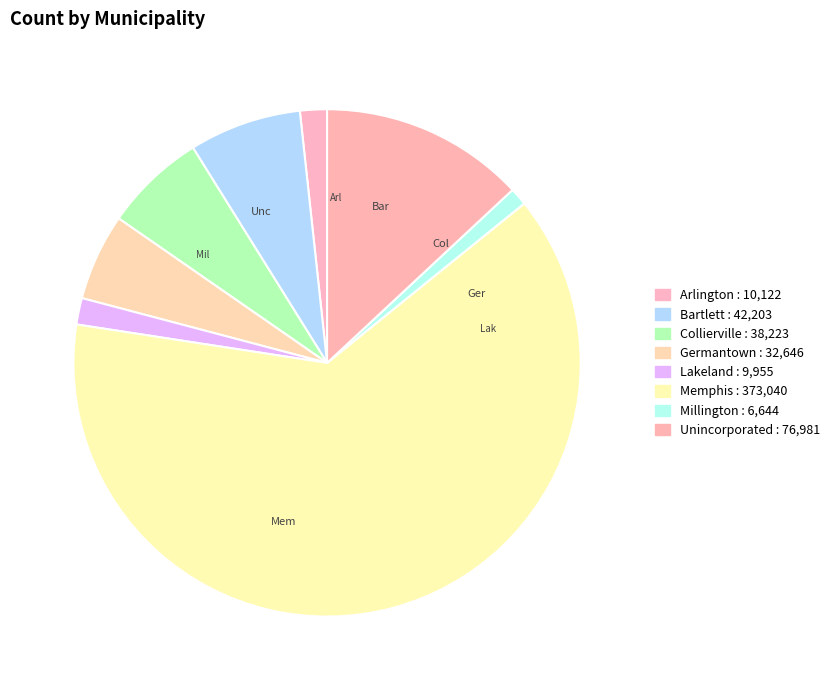

Which category has the smallest portion of the pie?

Millington